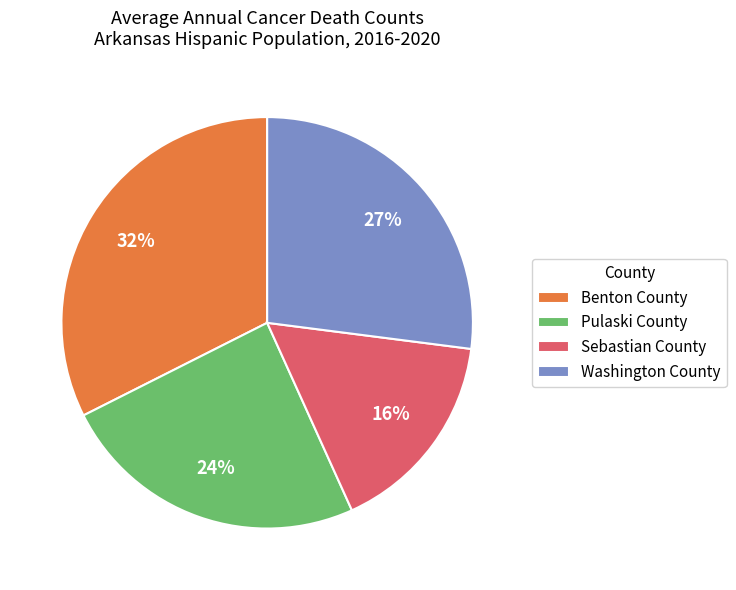

Count the number of slices in the pie.

4